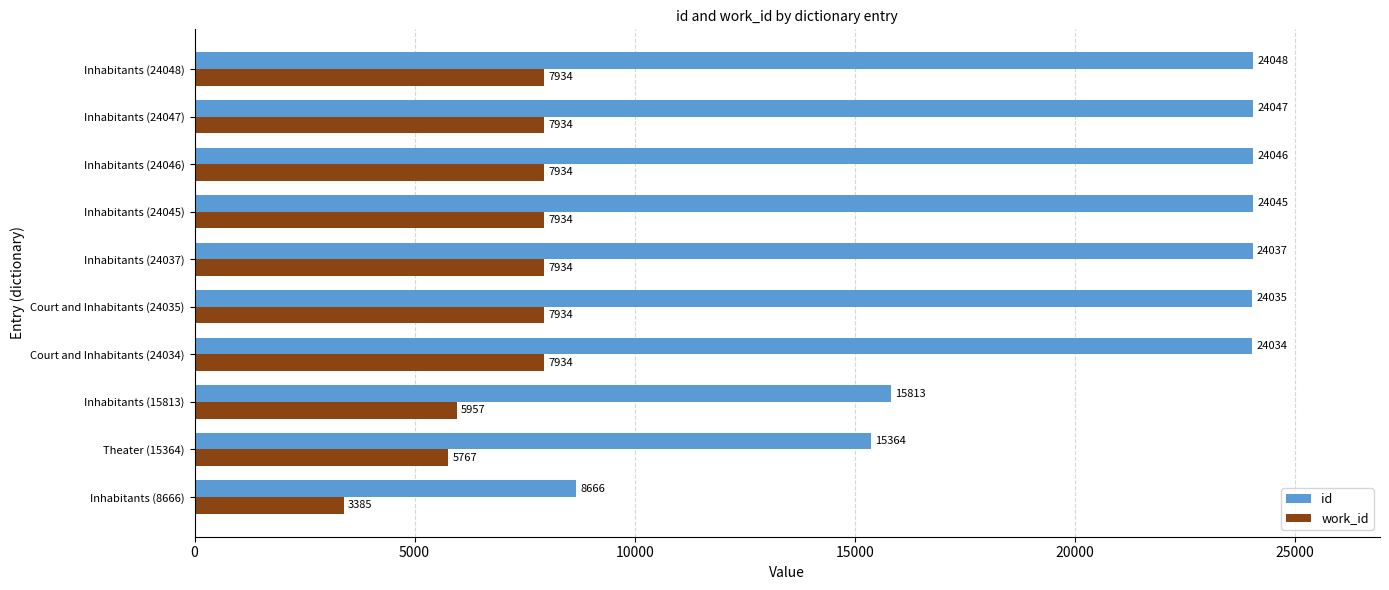

List the series in order of their overall mean, lowest first.

work_id, id